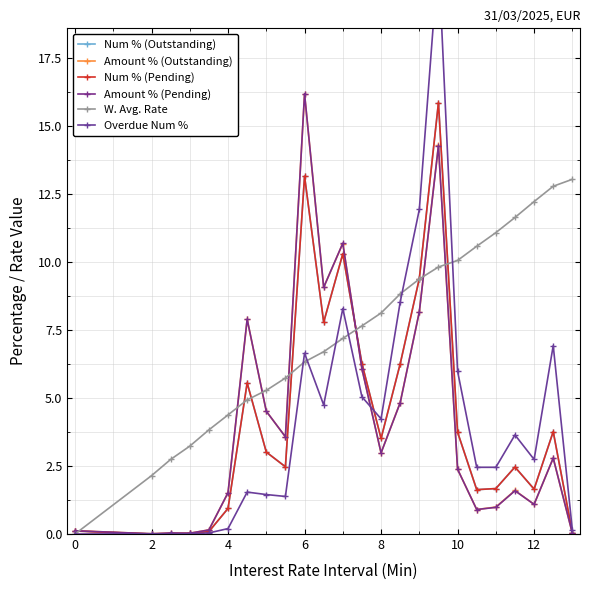

What is the difference between the second highest and minimum values in the Num % (Outstanding) series?

13.1